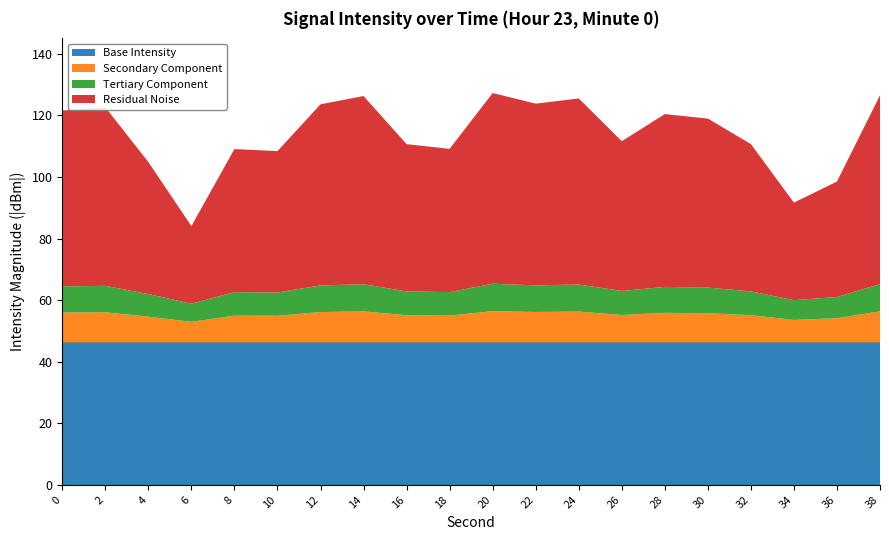

What is the highest value of the Base Intensity series?

46.2